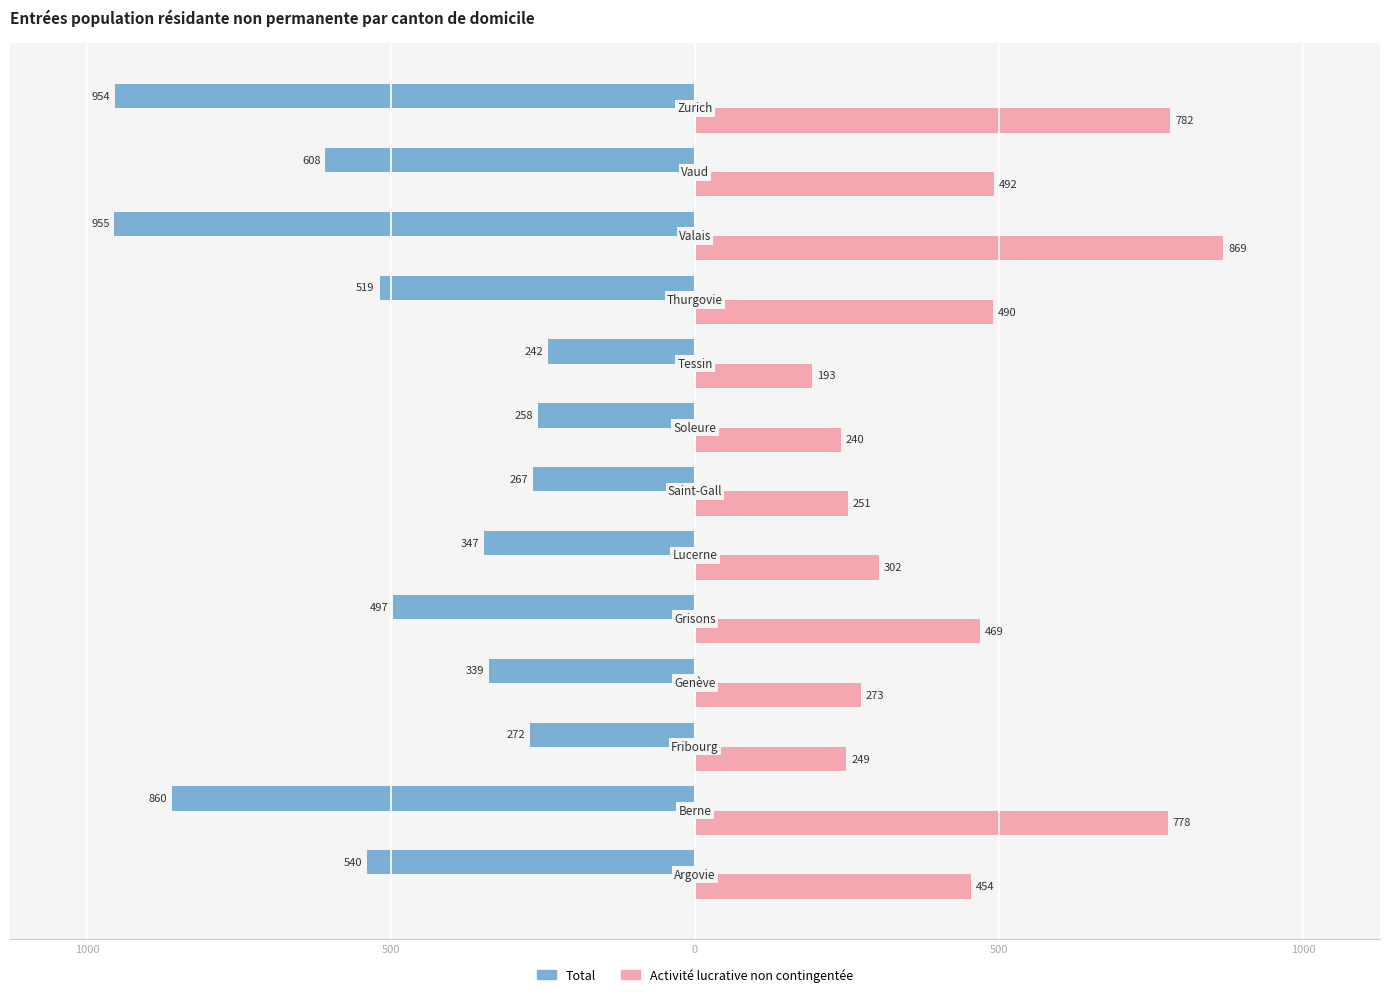

What are all the series names shown in the legend?

Total, Activité lucrative non contingentée